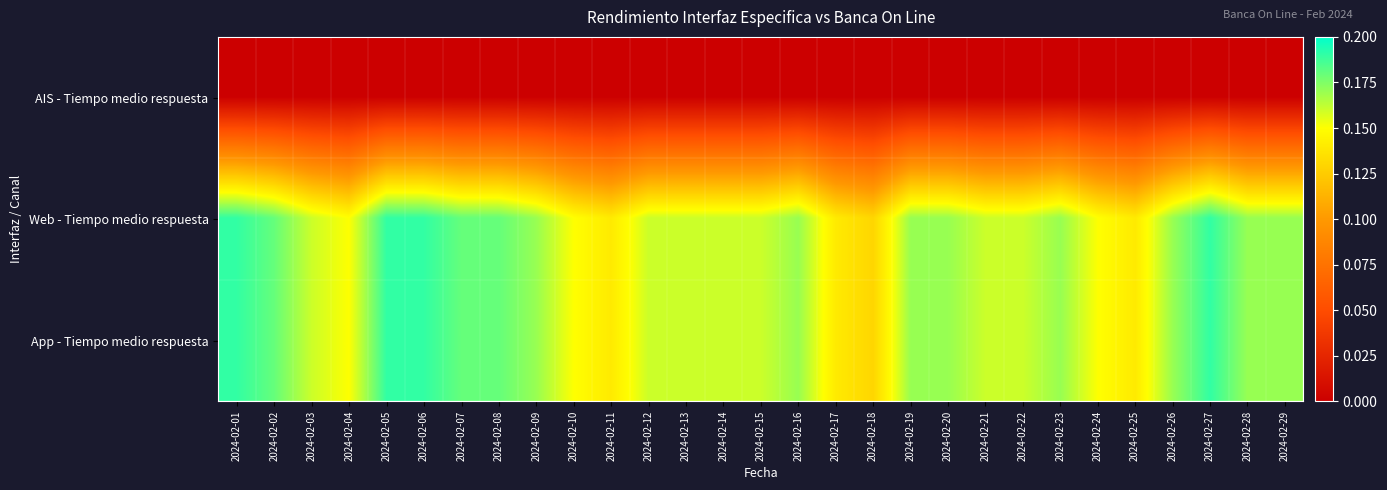

Reading right to left, list all the values displayed in this chart.

AIS - Tiempo medio respuesta: 2024-02-29=0.0	2024-02-28=0.0	2024-02-27=0.0	2024-02-26=0.0	2024-02-25=0.0	2024-02-24=0.0	2024-02-23=0.0	2024-02-22=0.0	2024-02-21=0.0	2024-02-20=0.0	2024-02-19=0.0	2024-02-18=0.0	2024-02-17=0.0	2024-02-16=0.0	2024-02-15=0.0	2024-02-14=0.0	2024-02-13=0.0	2024-02-12=0.0	2024-02-11=0.0	2024-02-10=0.0	2024-02-09=0.0	2024-02-08=0.0	2024-02-07=0.0	2024-02-06=0.0	2024-02-05=0.0	2024-02-04=0.0	2024-02-03=0.0	2024-02-02=0.0	2024-02-01=0.0
Web - Tiempo medio respuesta: 2024-02-29=0.2	2024-02-28=0.2	2024-02-27=0.2	2024-02-26=0.2	2024-02-25=0.1	2024-02-24=0.1	2024-02-23=0.2	2024-02-22=0.2	2024-02-21=0.2	2024-02-20=0.2	2024-02-19=0.2	2024-02-18=0.1	2024-02-17=0.1	2024-02-16=0.2	2024-02-15=0.2	2024-02-14=0.2	2024-02-13=0.2	2024-02-12=0.2	2024-02-11=0.1	2024-02-10=0.1	2024-02-09=0.2	2024-02-08=0.2	2024-02-07=0.2	2024-02-06=0.2	2024-02-05=0.2	2024-02-04=0.1	2024-02-03=0.2	2024-02-02=0.2	2024-02-01=0.2
App - Tiempo medio respuesta: 2024-02-29=0.2	2024-02-28=0.2	2024-02-27=0.2	2024-02-26=0.2	2024-02-25=0.1	2024-02-24=0.1	2024-02-23=0.2	2024-02-22=0.2	2024-02-21=0.2	2024-02-20=0.2	2024-02-19=0.2	2024-02-18=0.1	2024-02-17=0.1	2024-02-16=0.2	2024-02-15=0.2	2024-02-14=0.2	2024-02-13=0.2	2024-02-12=0.2	2024-02-11=0.1	2024-02-10=0.1	2024-02-09=0.2	2024-02-08=0.2	2024-02-07=0.2	2024-02-06=0.2	2024-02-05=0.2	2024-02-04=0.1	2024-02-03=0.2	2024-02-02=0.2	2024-02-01=0.2